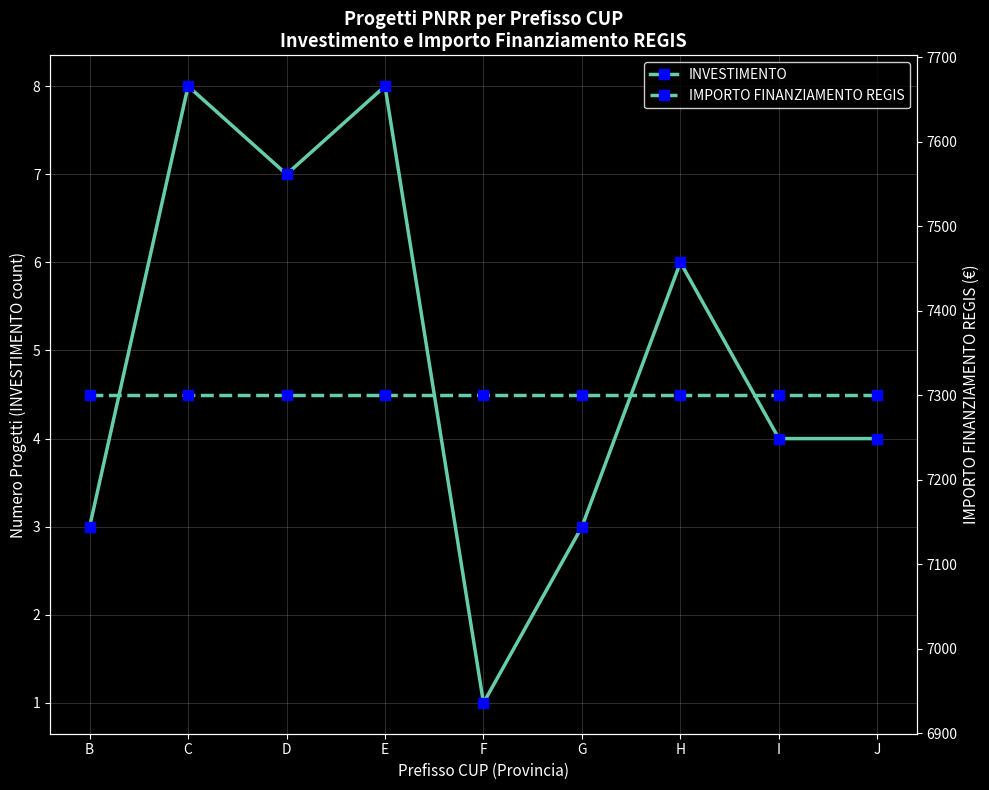

Rank the series by their average value, from lowest to highest.

INVESTIMENTO, IMPORTO FINANZIAMENTO REGIS